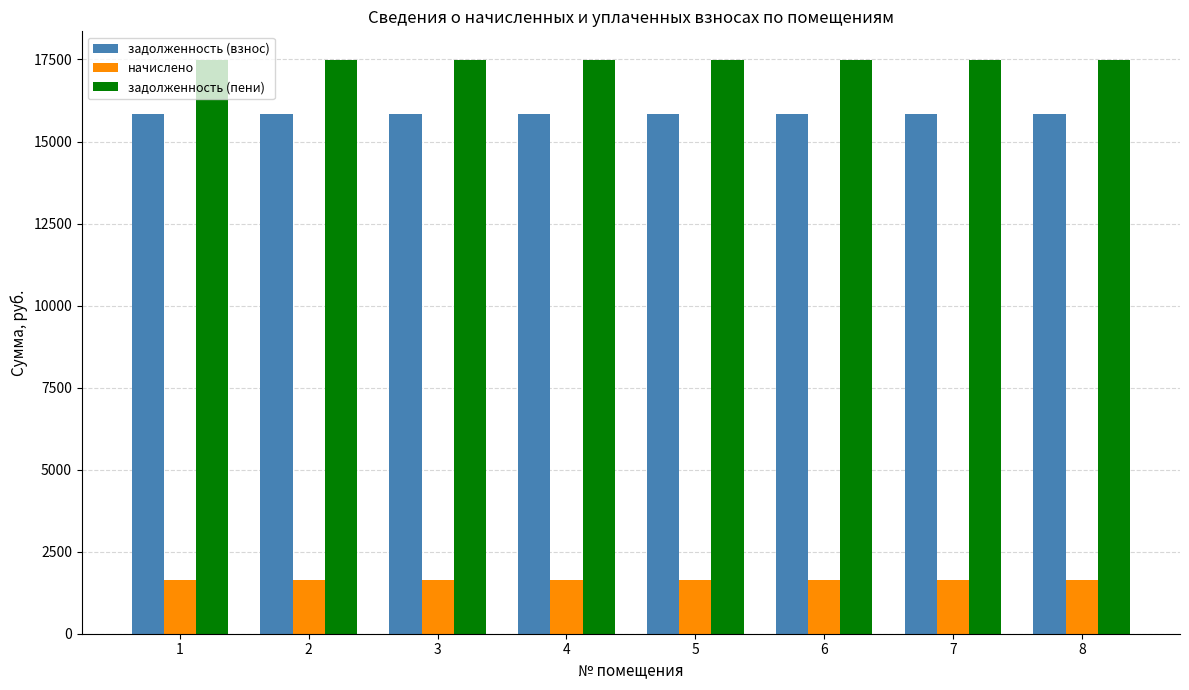

What is the sum of all задолженность (взнос) values?

126766.1